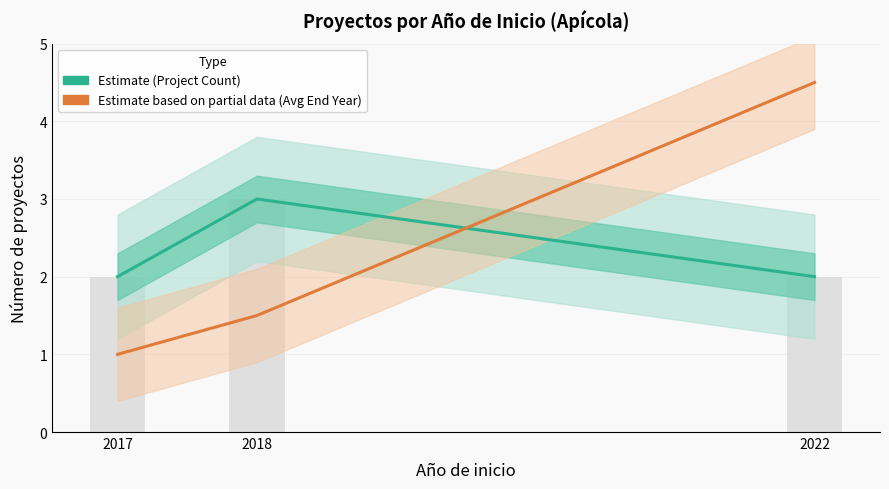

Rank the categories by Project Count (Estimate) value from highest to lowest.

2018, 2017, 2022